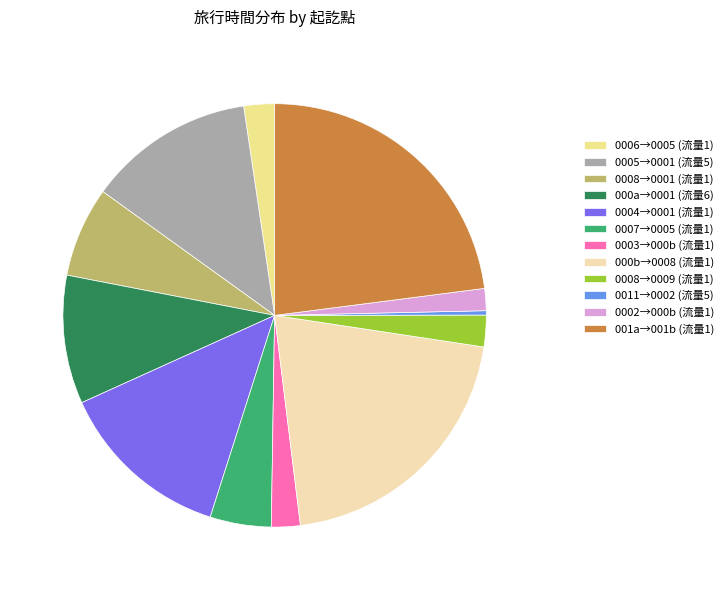

Which slice is the smallest?

0011→0002 (流量5)